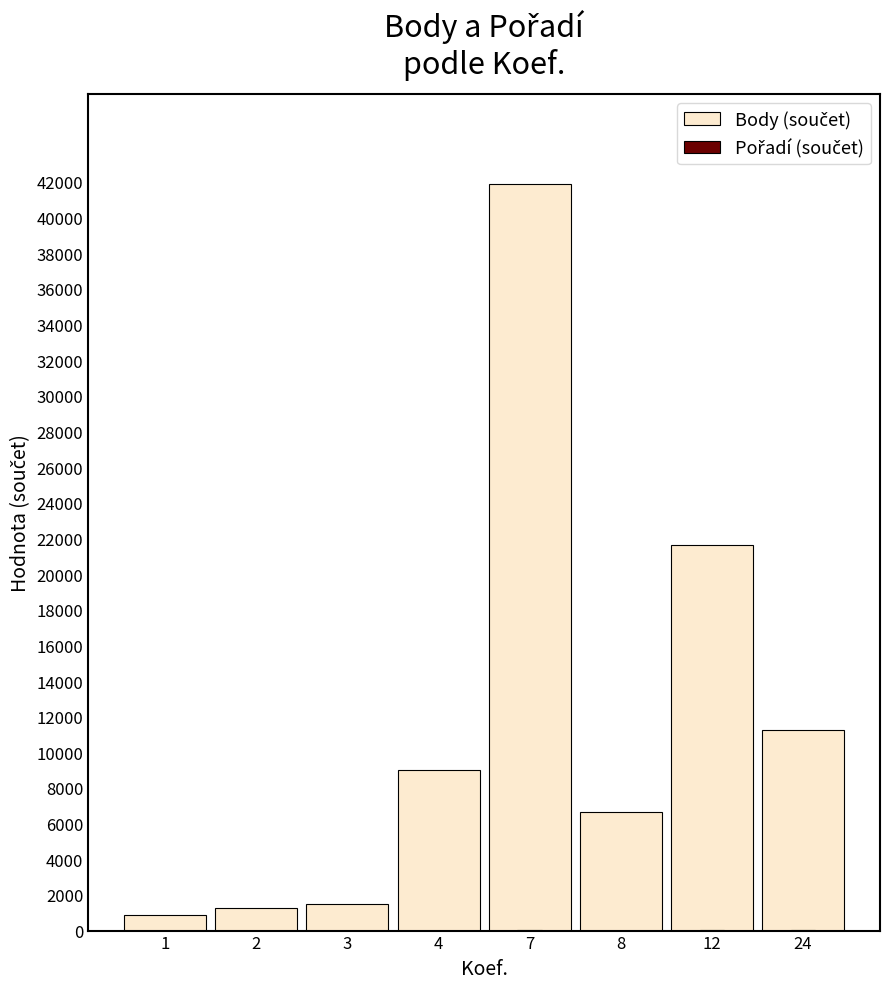

Where is Pořadí (součet) nearest to the value 12?

12